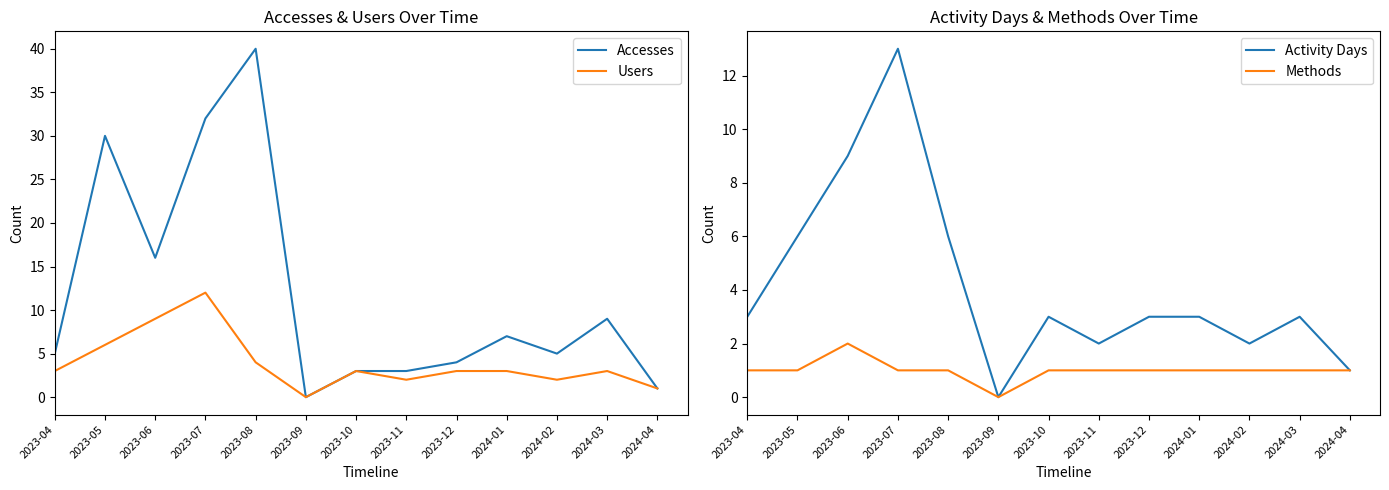

True or false: Users and Activity Days intersect in this chart.

False